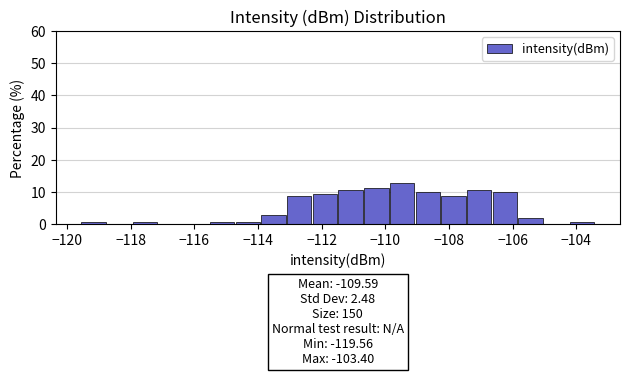

Over which range of the x-axis is the bar tallest?

-109.8 to -109.0